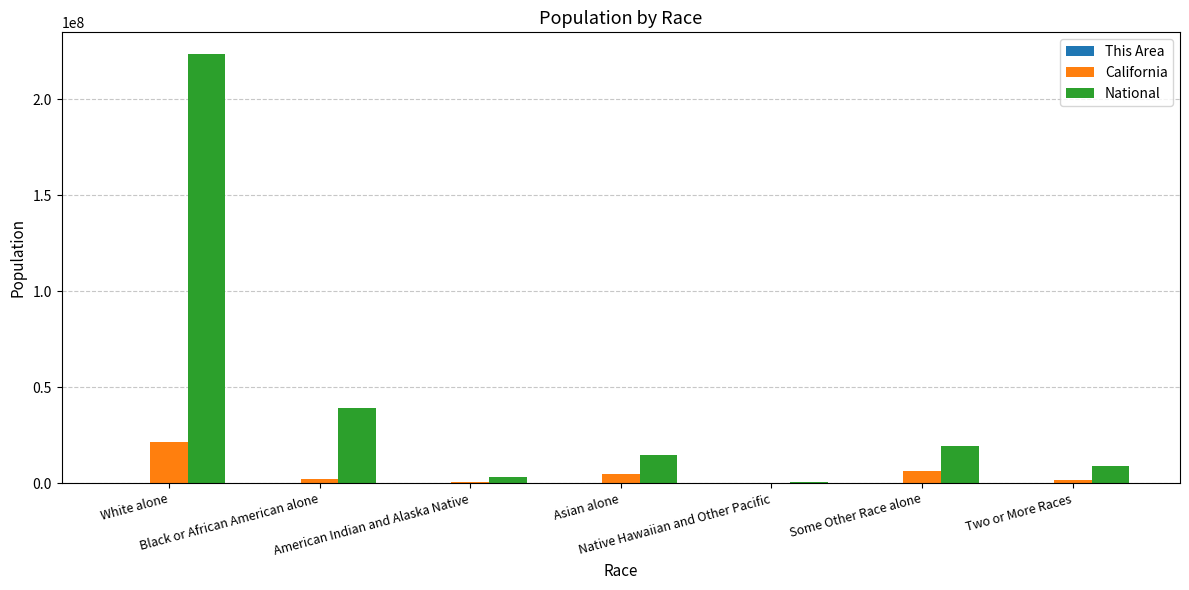

What is the greatest value displayed?

223553265